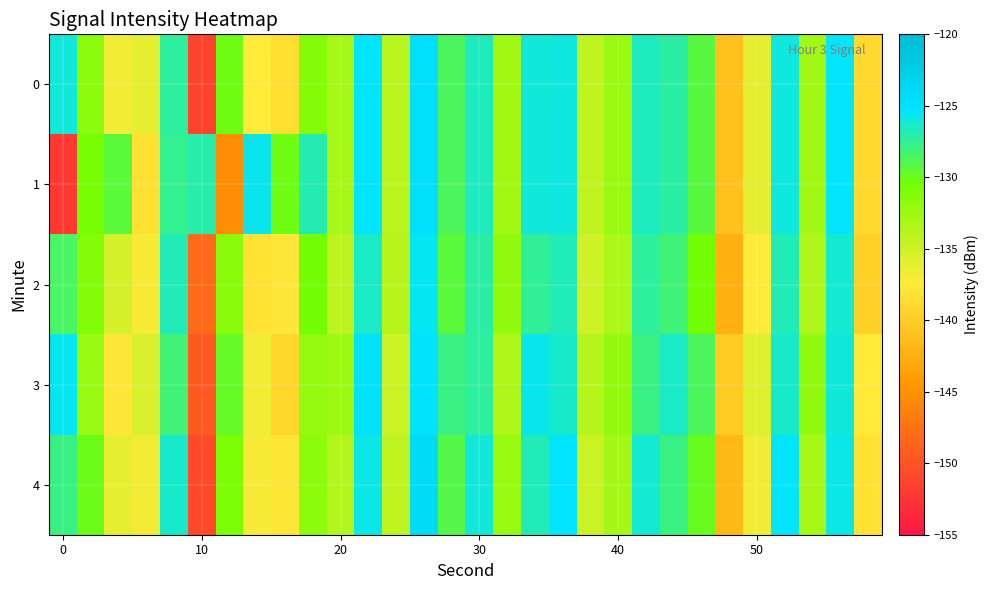

Reading left to right, list all the values displayed in this chart.

0: -126.1	-131.7	-136.9	-136.2	-127.3	-151.4	-130.2	-137.5	-138.5	-131.2	-133.1	-125.3	-134.1	-124.7	-128.7	-126.6	-132.7	-126.1	-125.9	-134.3	-132.4	-126.6	-127.2	-129.3	-141.0	-136.2	-126.0	-132.8	-125.3	-139.0
1: -152.2	-130.6	-129.4	-138.4	-127.5	-127.0	-145.3	-125.7	-130.1	-126.9	-133.1	-125.3	-134.1	-124.7	-128.7	-126.6	-132.7	-126.1	-125.9	-134.3	-132.4	-126.6	-127.2	-129.3	-141.0	-136.2	-126.0	-132.8	-125.3	-139.0
2: -128.5	-131.2	-135.4	-137.1	-126.8	-148.3	-131.5	-138.2	-137.9	-130.4	-134.1	-126.5	-133.7	-125.6	-129.3	-127.2	-131.9	-127.4	-126.7	-135.1	-133.2	-127.3	-128.1	-130.5	-142.3	-137.4	-126.8	-133.5	-126.2	-139.8
3: -125.6	-132.3	-137.8	-135.7	-128.1	-149.5	-129.8	-136.7	-139.2	-132.1	-132.5	-124.9	-134.8	-125.1	-127.9	-127.3	-133.4	-125.7	-126.4	-133.7	-131.9	-127.8	-126.5	-128.7	-140.2	-135.8	-126.3	-131.9	-126.1	-137.6
4: -127.8	-130.1	-136.2	-136.9	-126.3	-150.8	-130.9	-137.1	-138.0	-131.7	-133.6	-125.8	-134.3	-124.2	-129.1	-126.1	-132.2	-126.7	-125.3	-134.9	-132.9	-126.2	-127.8	-129.9	-141.7	-136.7	-125.4	-133.1	-125.8	-138.2